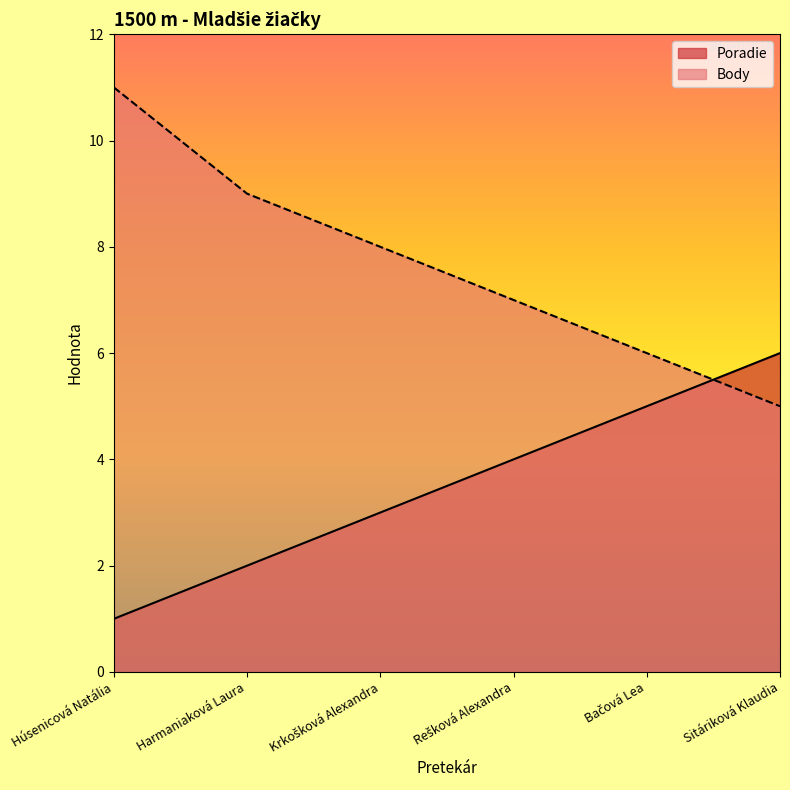

How many lines are shown in the chart?

2